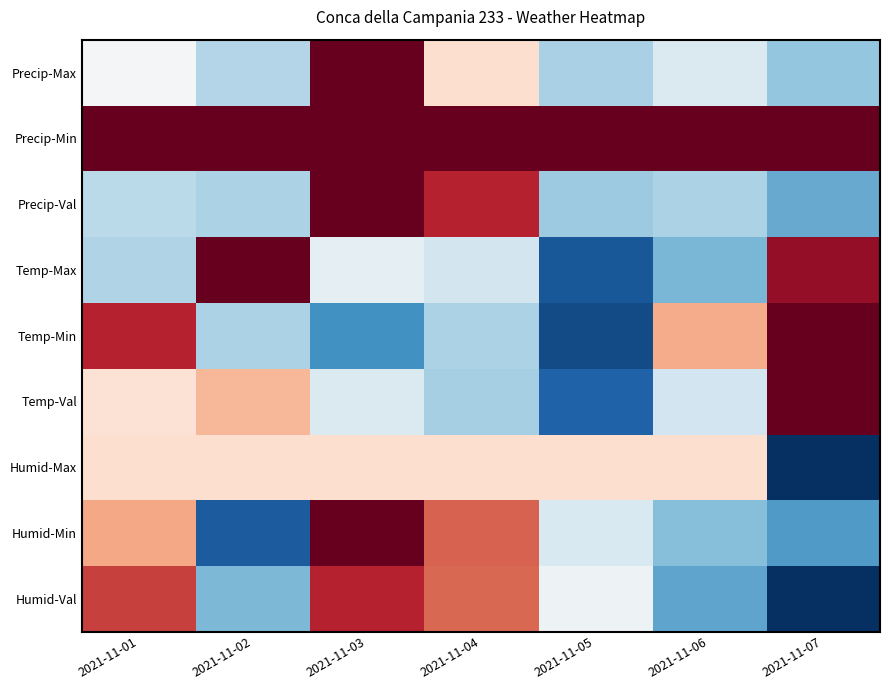

How many categories are shown in the chart?

7